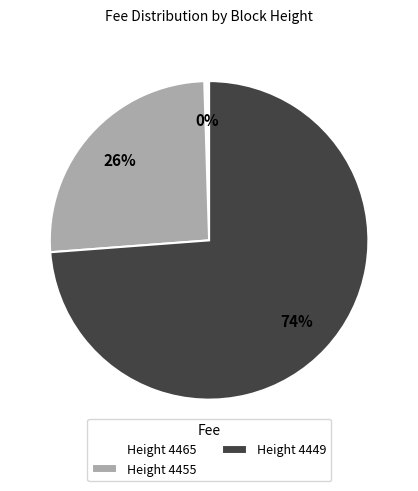

Combined, do Height 4449 and Height 4465 account for over 50%?

Yes